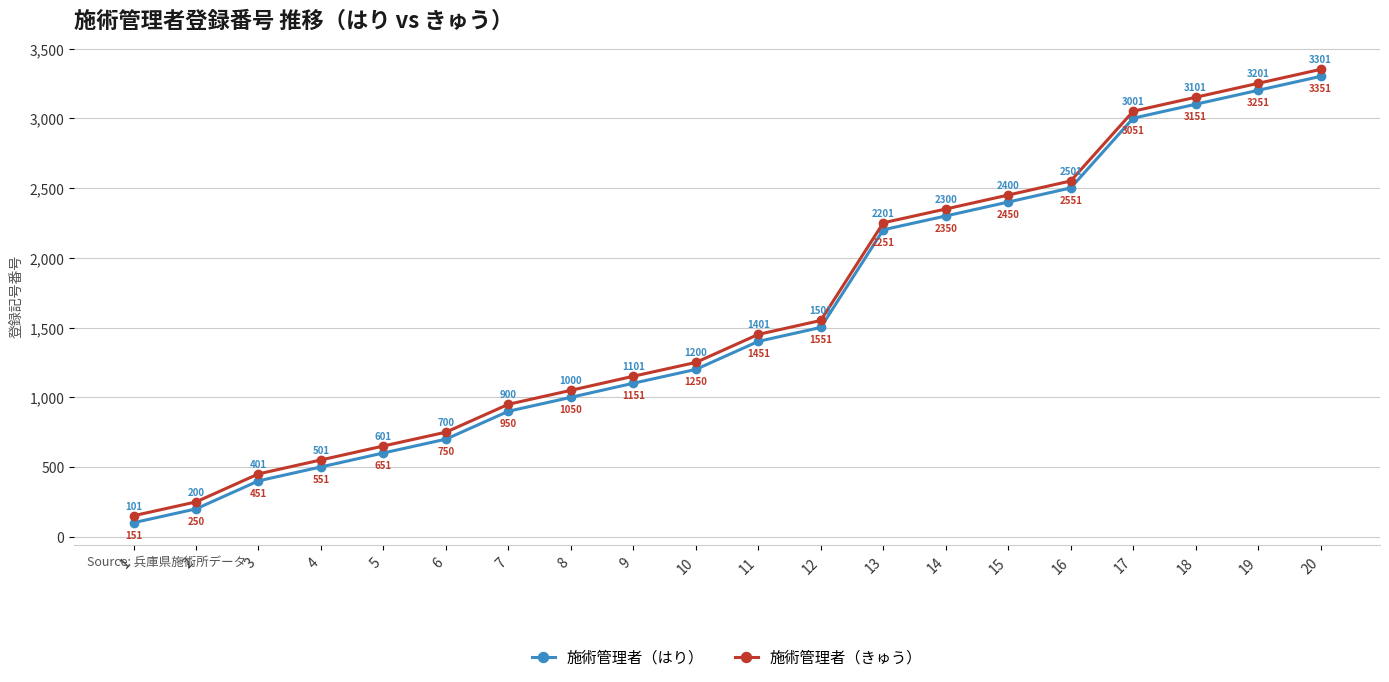

At which label does 施術管理者（きゅう） reach its peak?

20